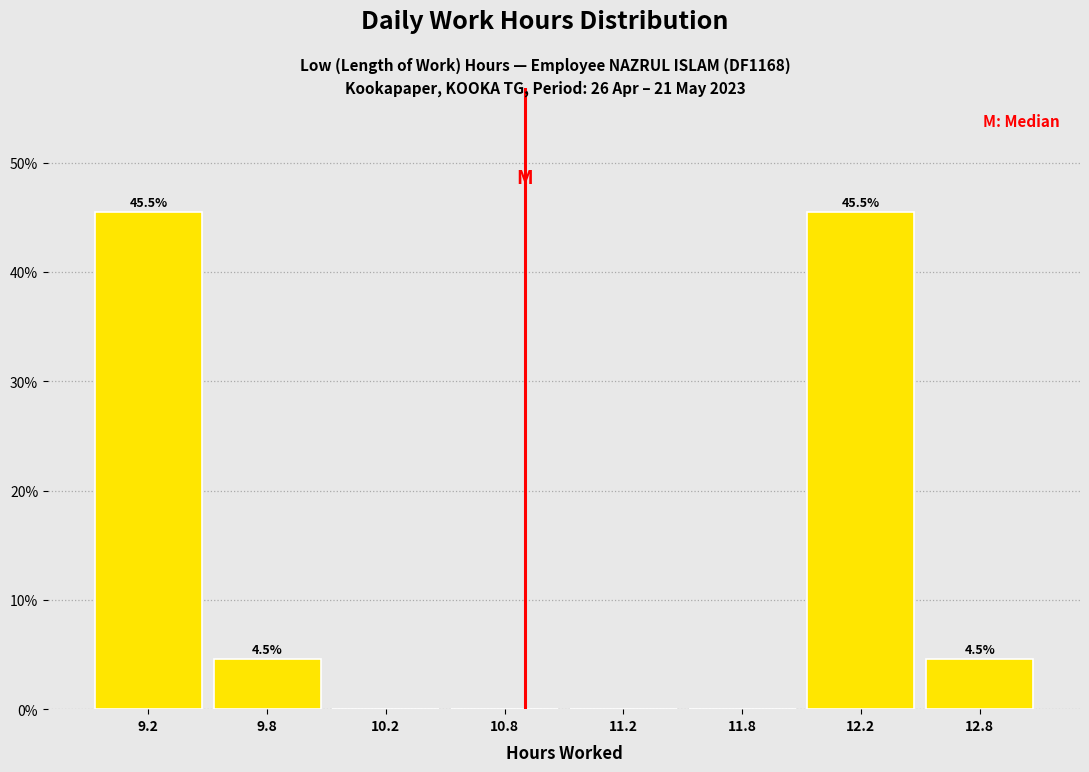

Reading right to left, what are all the values shown in this chart?

12.8=4.5	12.2=45.5	11.8=0.0	11.2=0.0	10.8=0.0	10.2=0.0	9.8=4.5	9.2=45.5